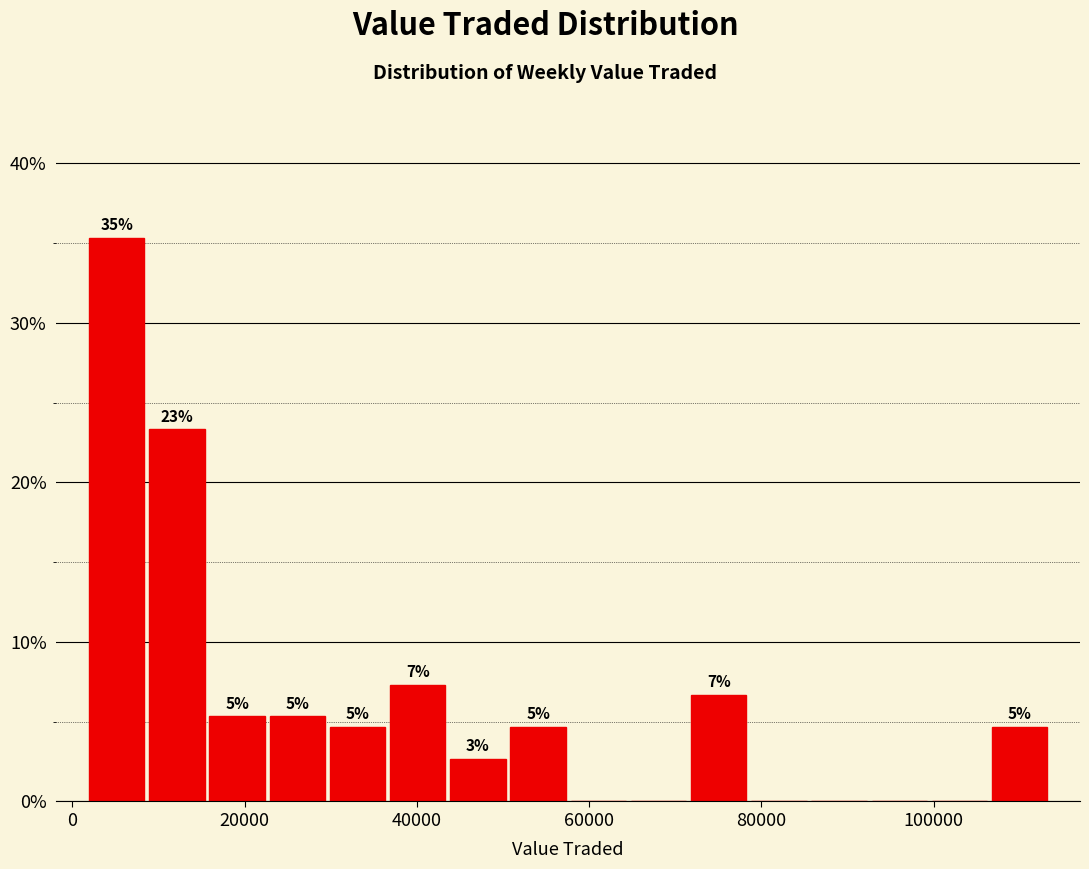

Around what value on the x-axis is the tallest bar? Give the approximate position of its centre, as read against the axis.

6000